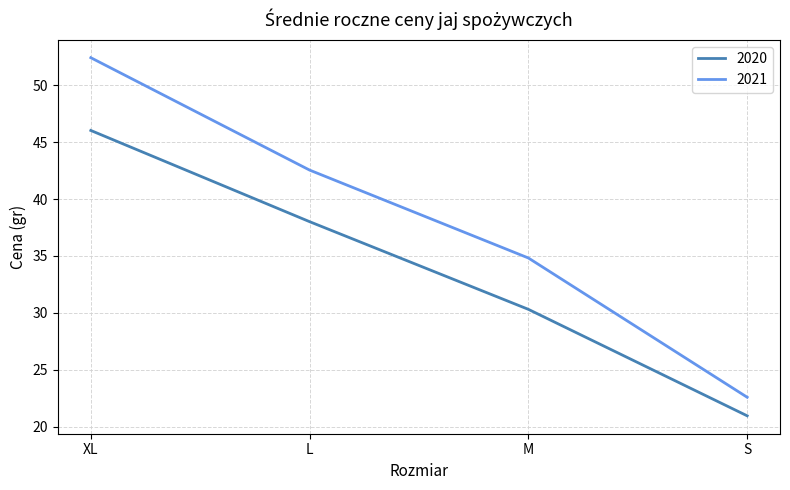

Reading left to right, list all the values displayed in this chart.

2020: XL=46.0	L=38.0	M=30.3	S=21.0
2021: XL=52.4	L=42.5	M=34.8	S=22.6